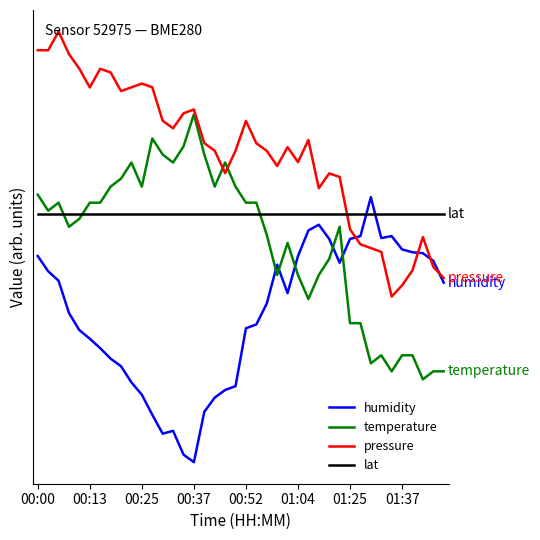

What are all the series names shown in the legend?

humidity, temperature, pressure, lat